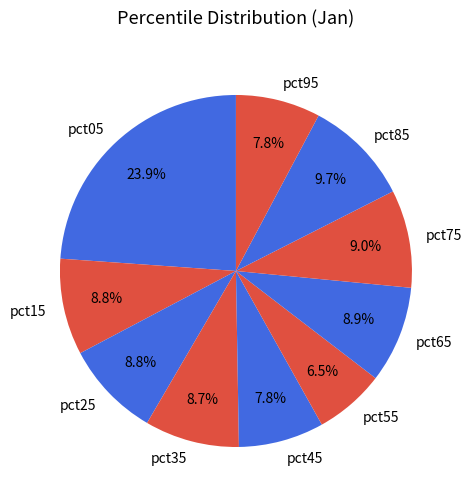

Which has a higher value, pct45 or pct35?

pct35